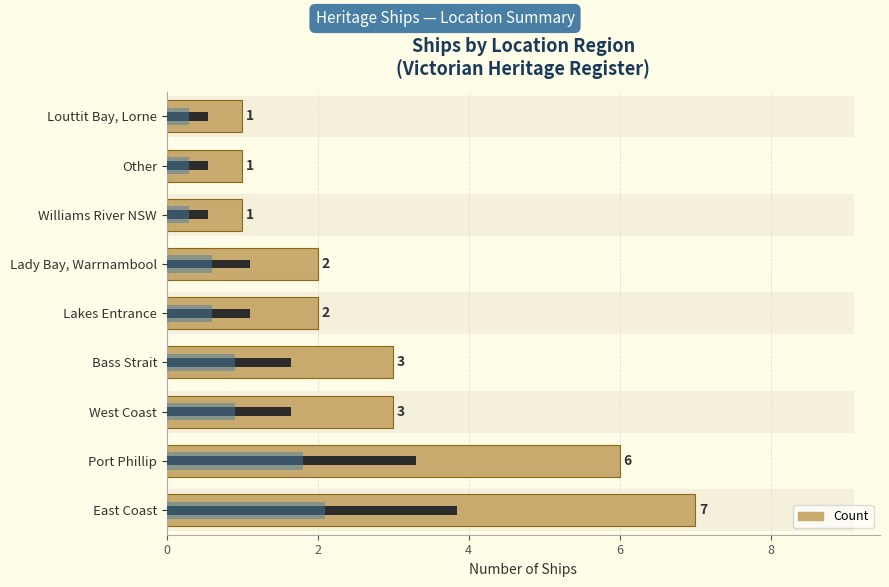

Where is the data nearest to the value 4?

West Coast